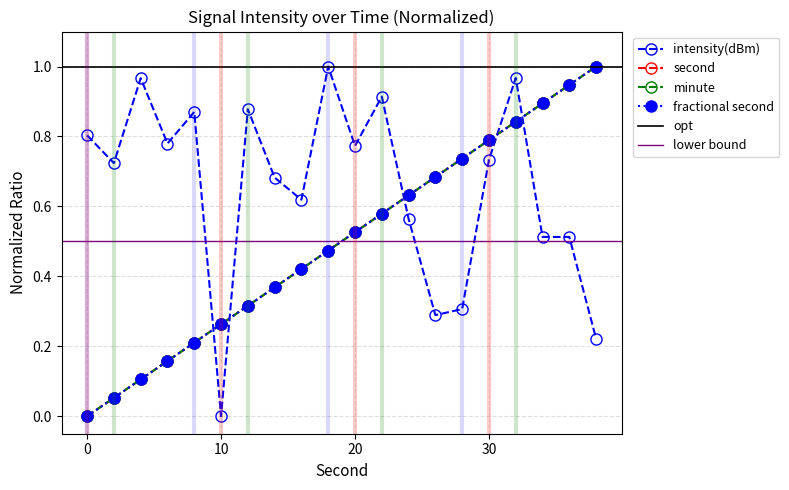

Between 24 and 38, which series saw the biggest shift?

second_series